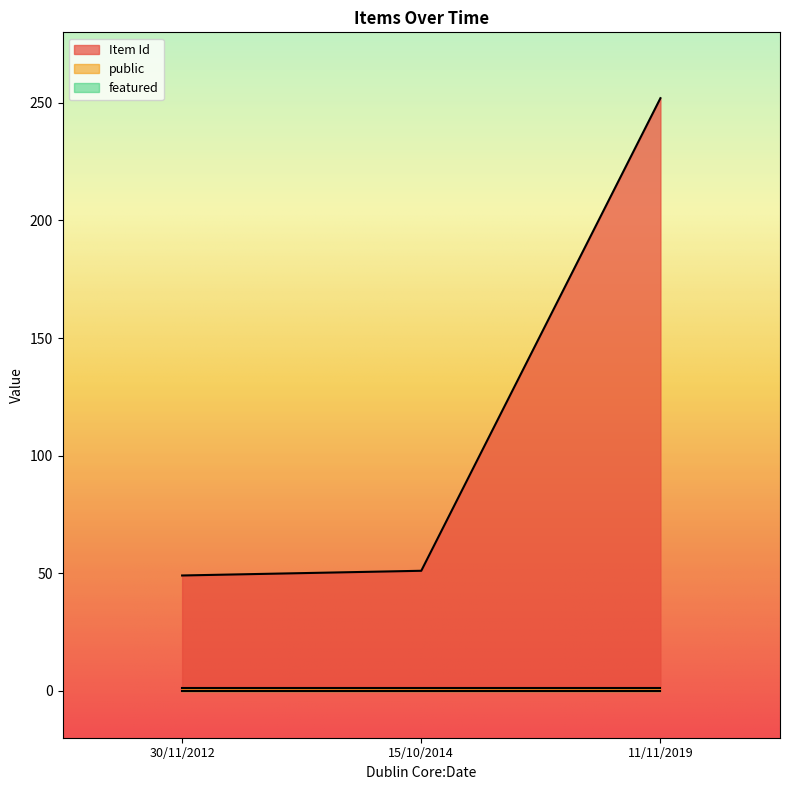

At how many categories does at least one series exceed 20?

3